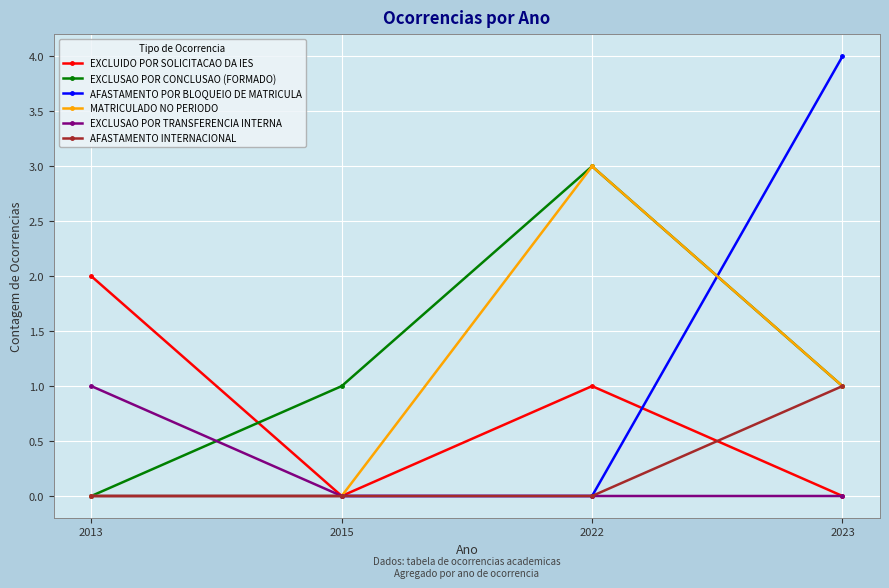

What is the total value across all series at 2023?

7